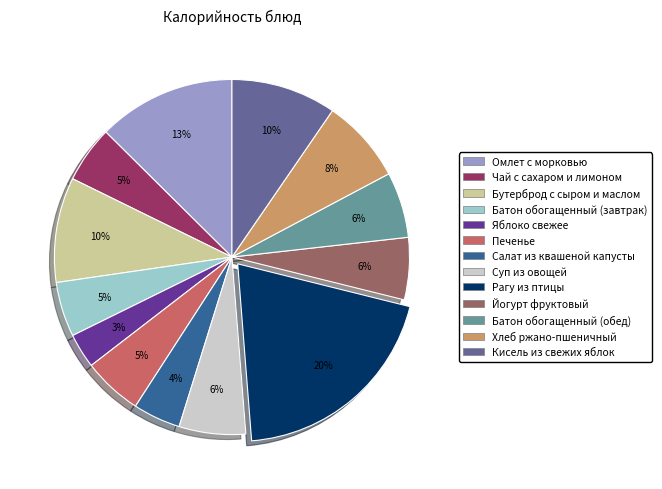

How many slices are in this pie chart?

13